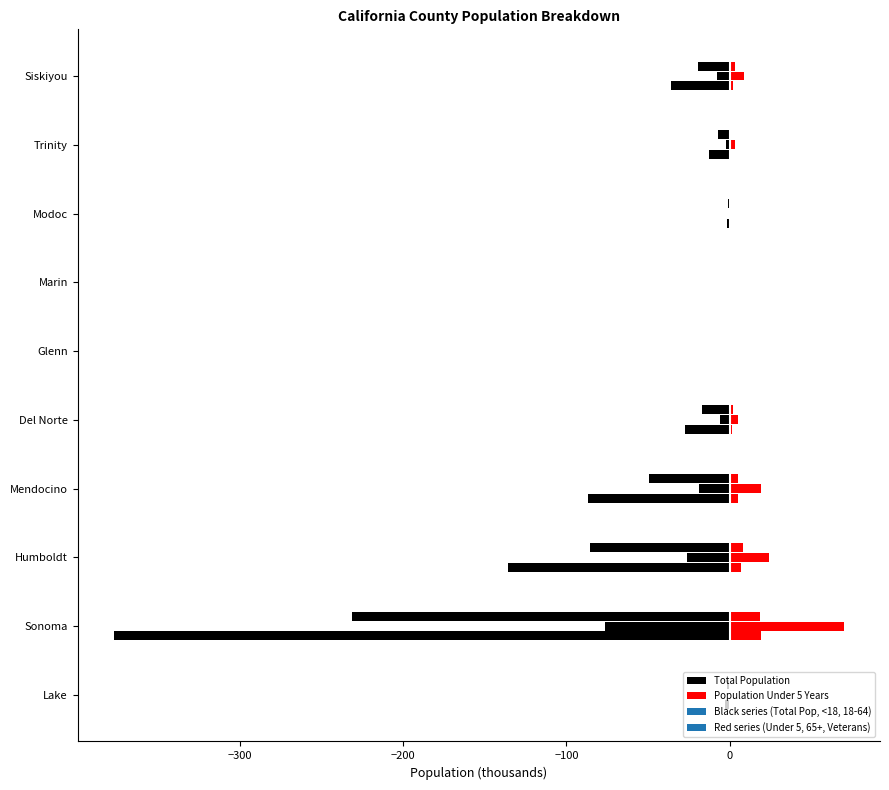

What is the average value of the Population Under 5 Years series?

3.6